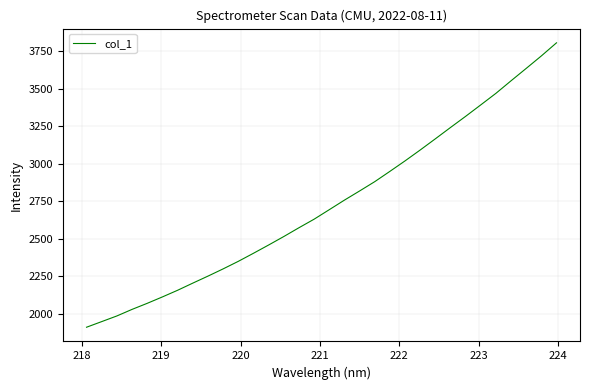

What is the difference between the maximum and minimum values?

1895.5